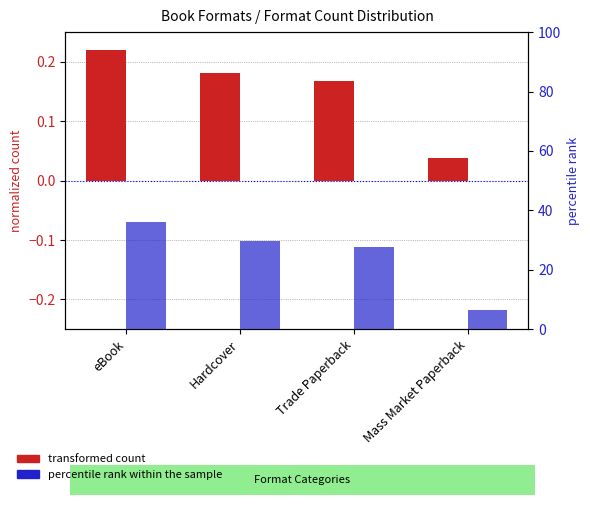

Reading right to left, list all the values displayed in this chart.

transformed count: 0.0	0.2	0.2	0.2
percentile rank within the sample: 6.4	27.7	29.8	36.2